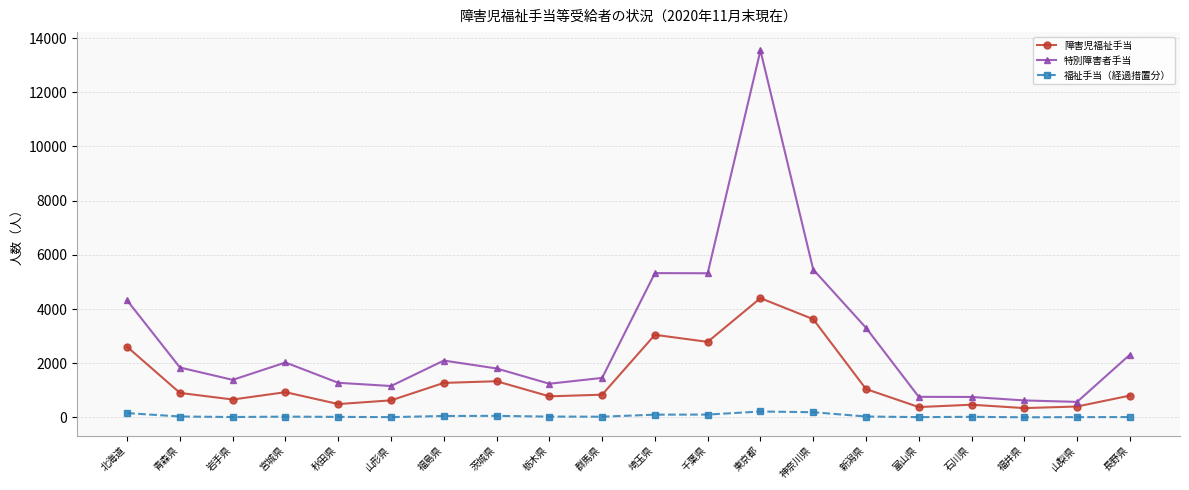

True or false: 福祉手当（経過措置分） and 障害児福祉手当 cross at least once.

False